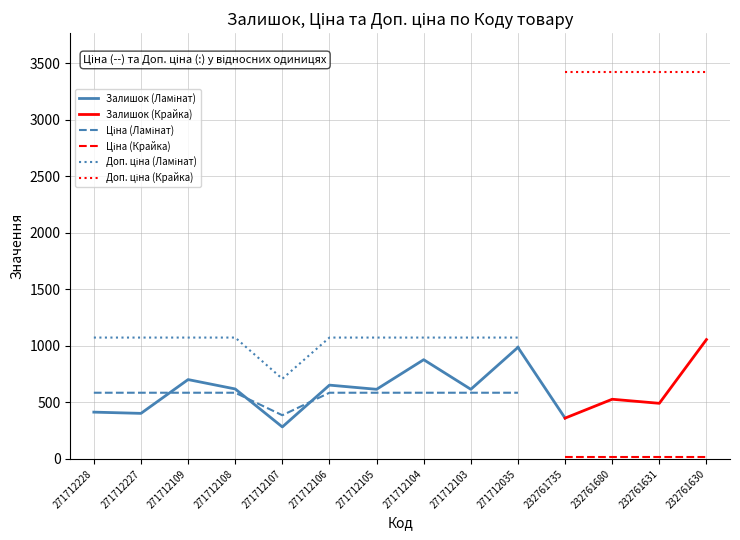

Reading left to right, list all the values displayed in this chart.

Залишок: 414.0	403.0	702.0	619.0	283.0	653.0	616.0	878.0	616.0	987.0	361.0	528.0	492.0	1056.0
Ціна: 585.6	585.6	585.6	585.6	386.5	585.6	585.6	585.6	585.6	585.6	15.2	15.2	15.2	15.2
Доп. ціна: 1073.8	1073.8	1073.8	1073.8	709.0	1073.8	1073.8	1073.8	1073.8	1073.8	3425.0	3425.0	3425.0	3425.0